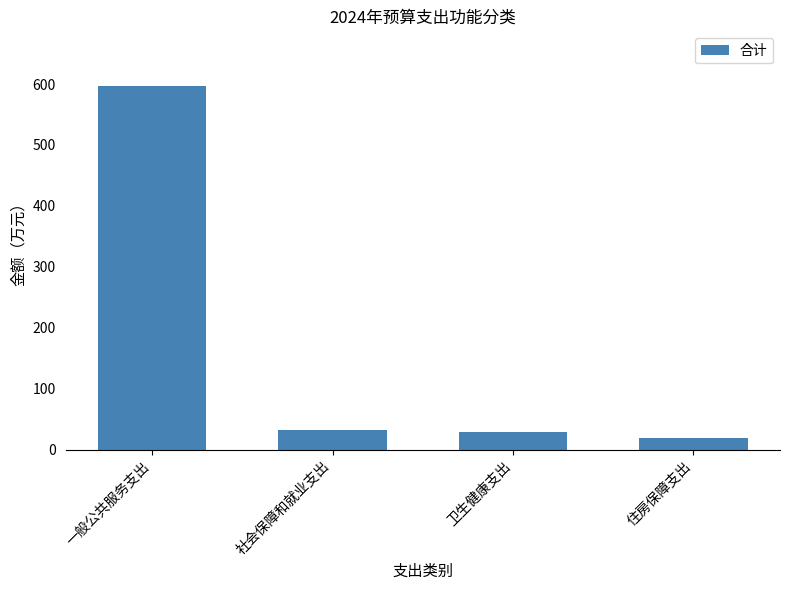

What is the change in value from 一般公共服务支出 to 社会保障和就业支出?

-564.9